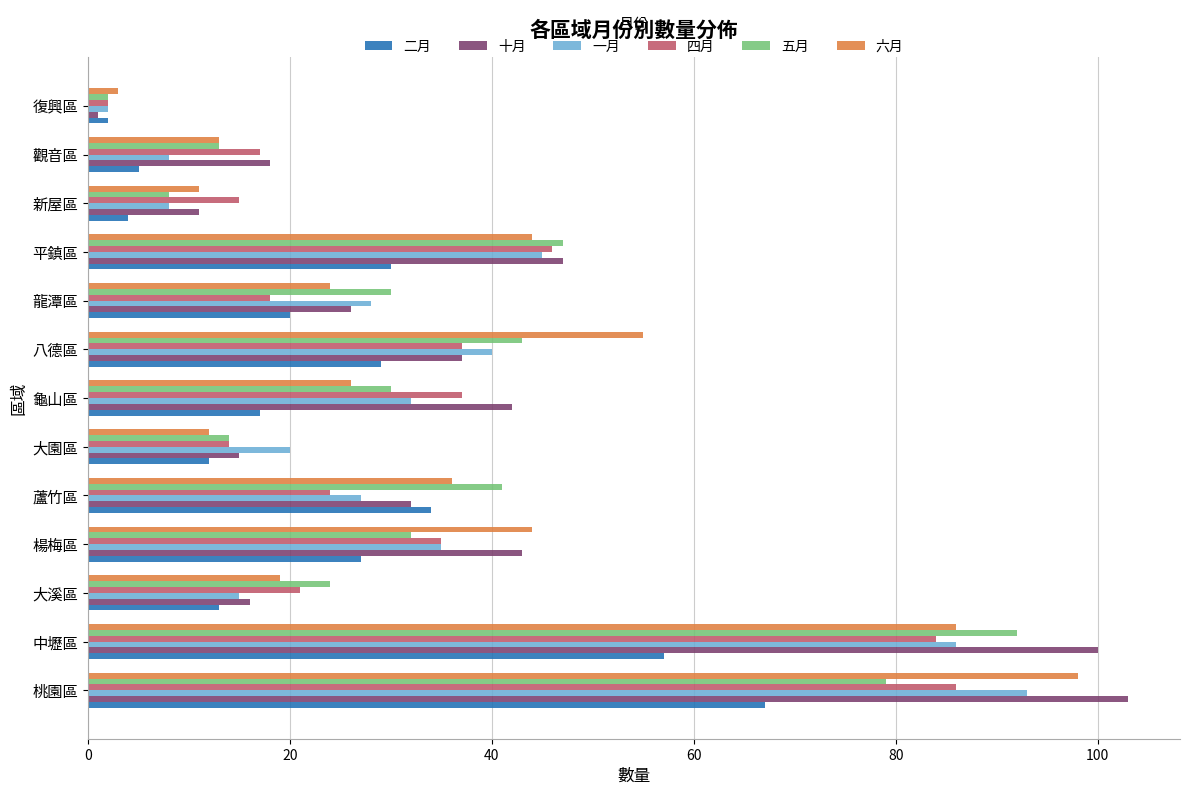

How many data points does each series have?

13